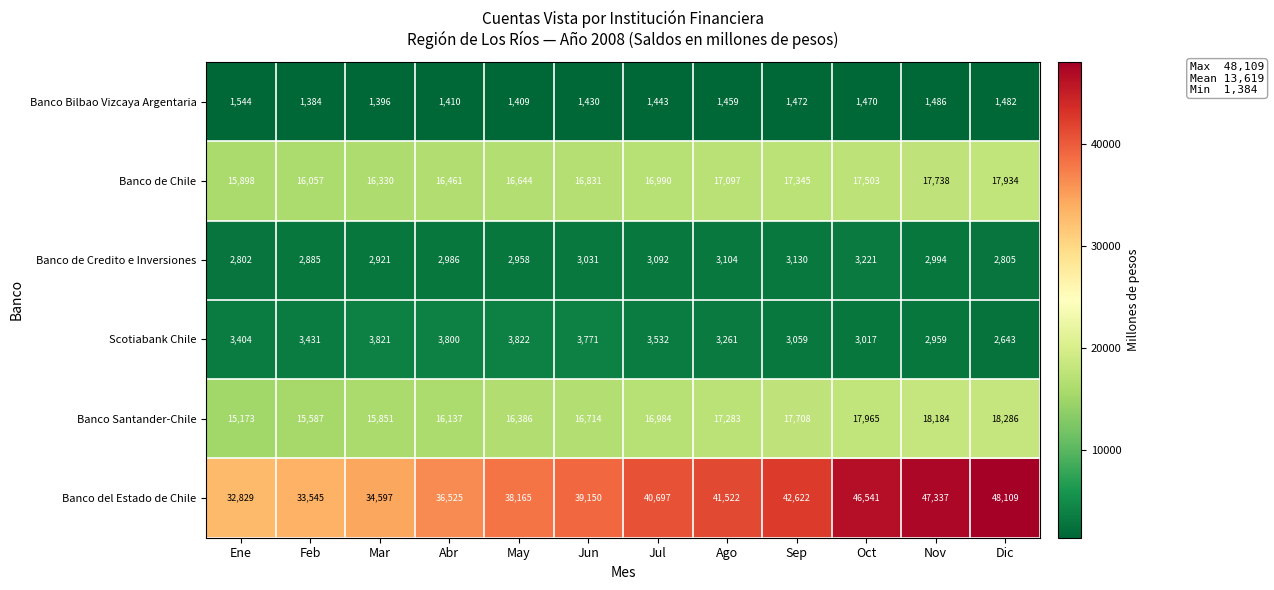

Which series changed the most between Mar and Dic?

Banco del Estado de Chile